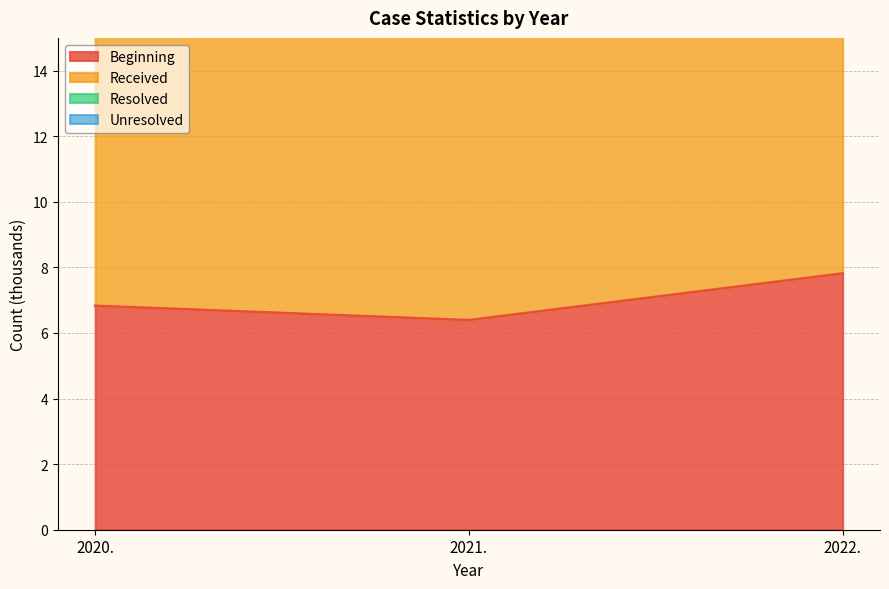

Read the Beginning value at 2022..

7.8